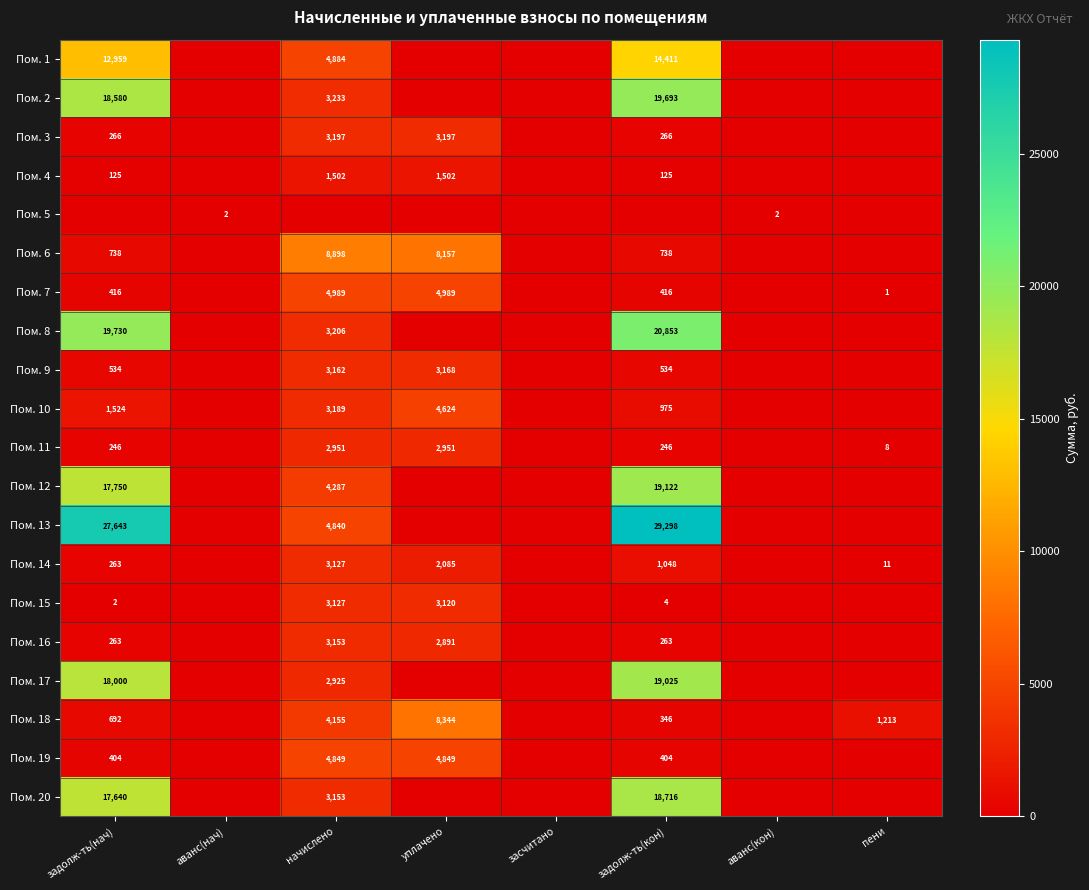

Is it true that Пом. 12 equals 4287 at начислено?

True